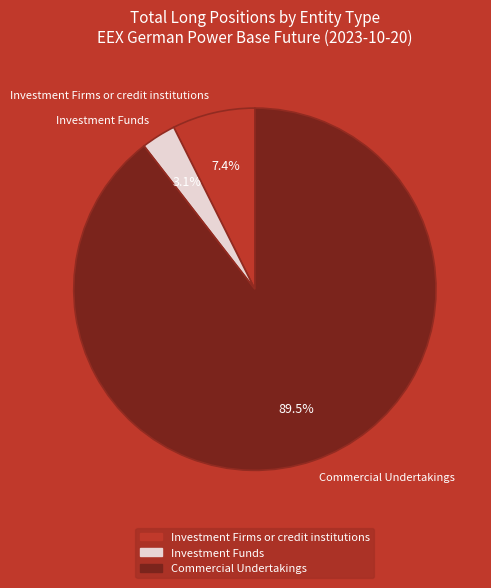

What is the largest slice in the pie chart?

Commercial Undertakings